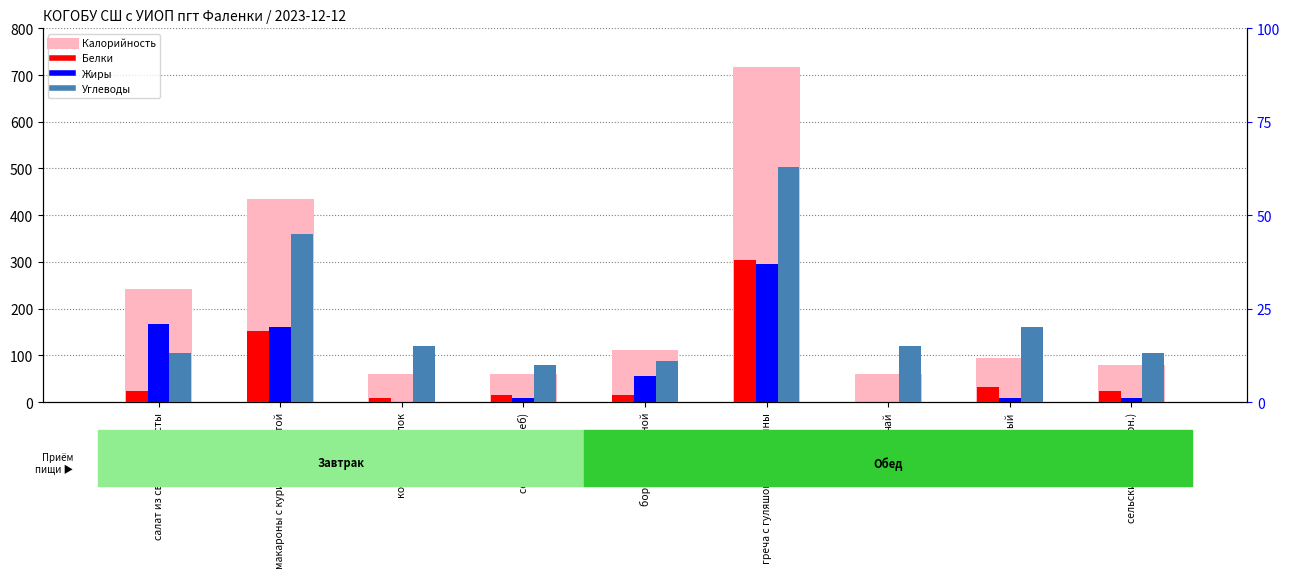

At how many categories does at least one series exceed 228?

3